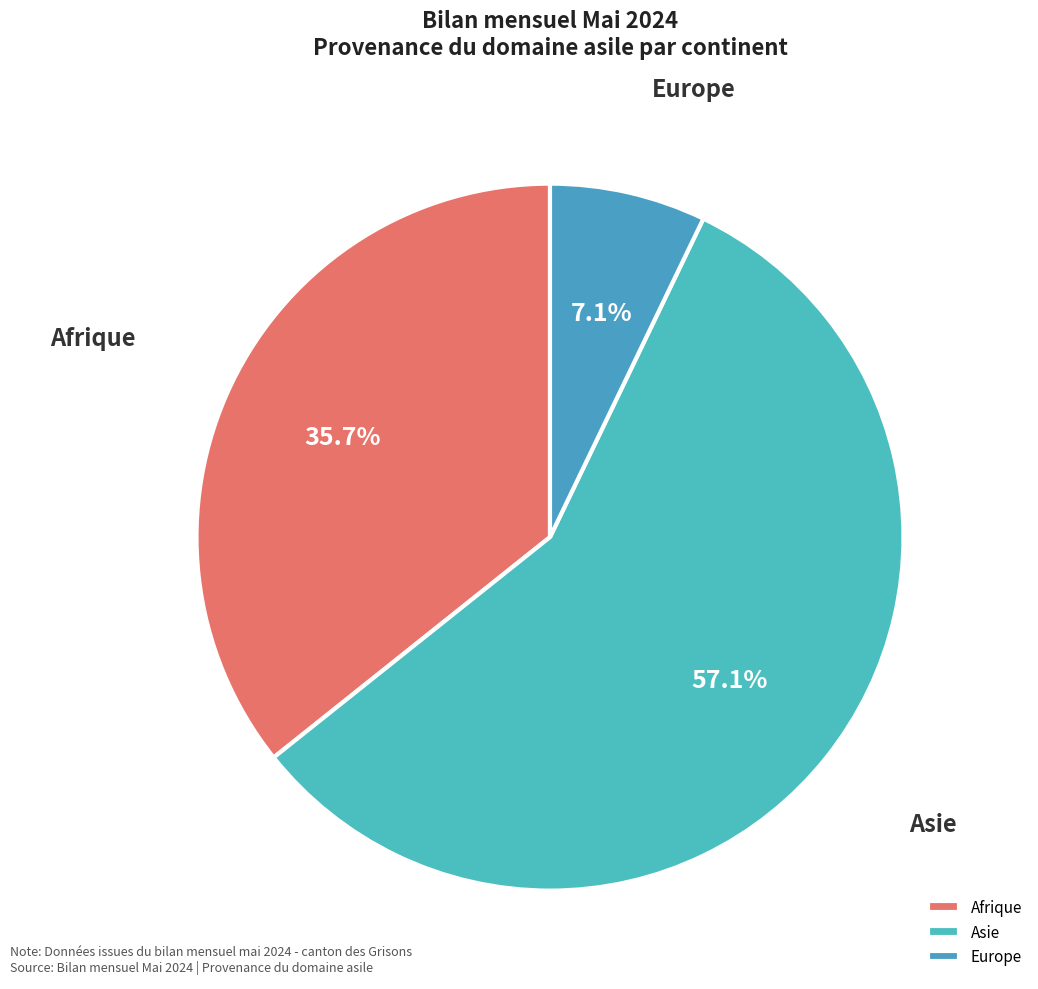

What is the majority slice?

Asie